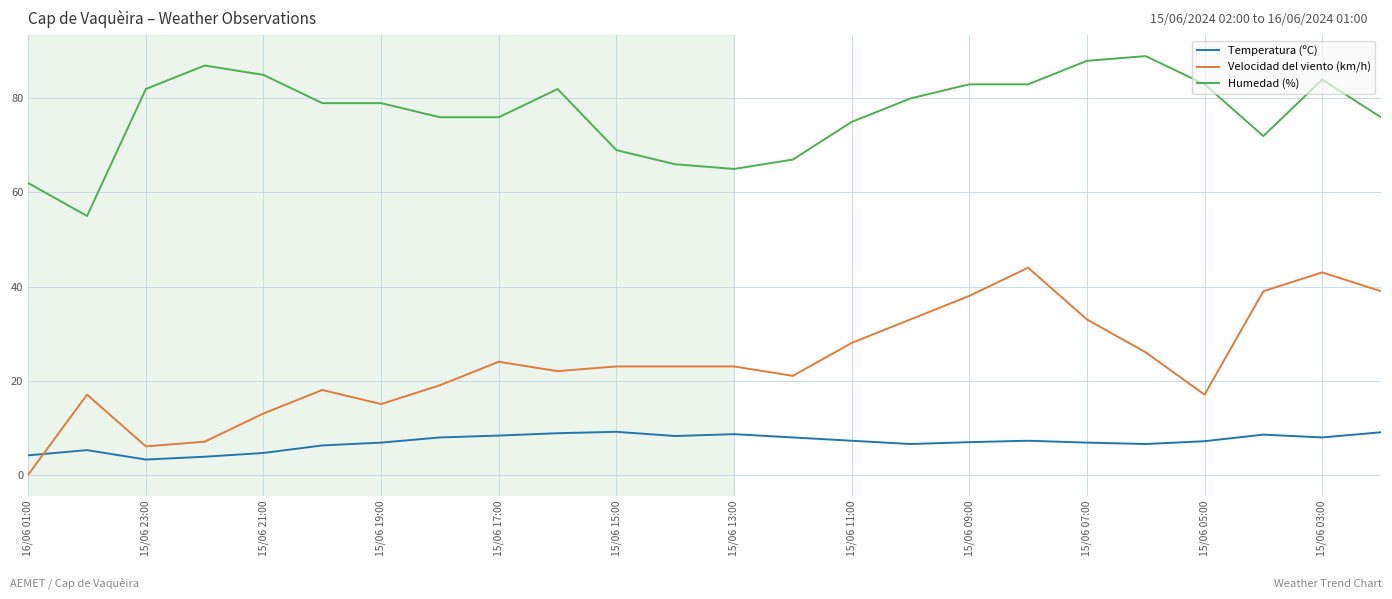

What is the maximum value for Temperatura (ºC)?

9.1